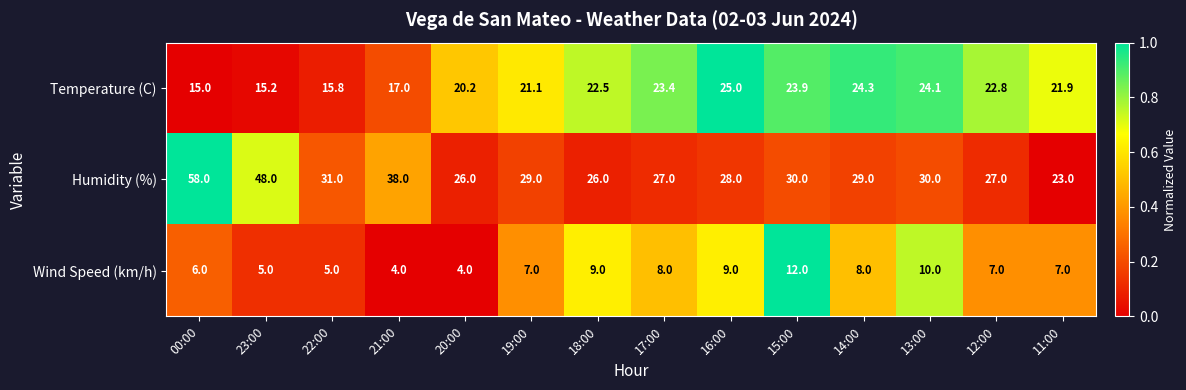

What is the sum of the Wind Speed (km/h) values at 11:00 and 20:00?

11.0